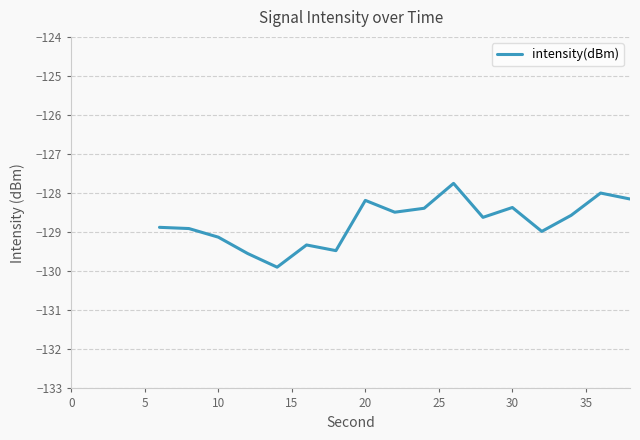

What is the difference between the maximum and minimum values?

2.1